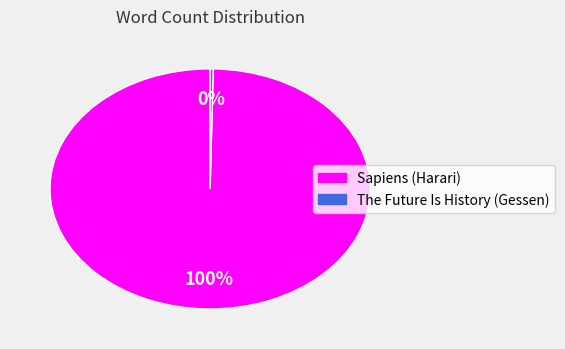

To the nearest percent, what is the average slice percentage?

50%